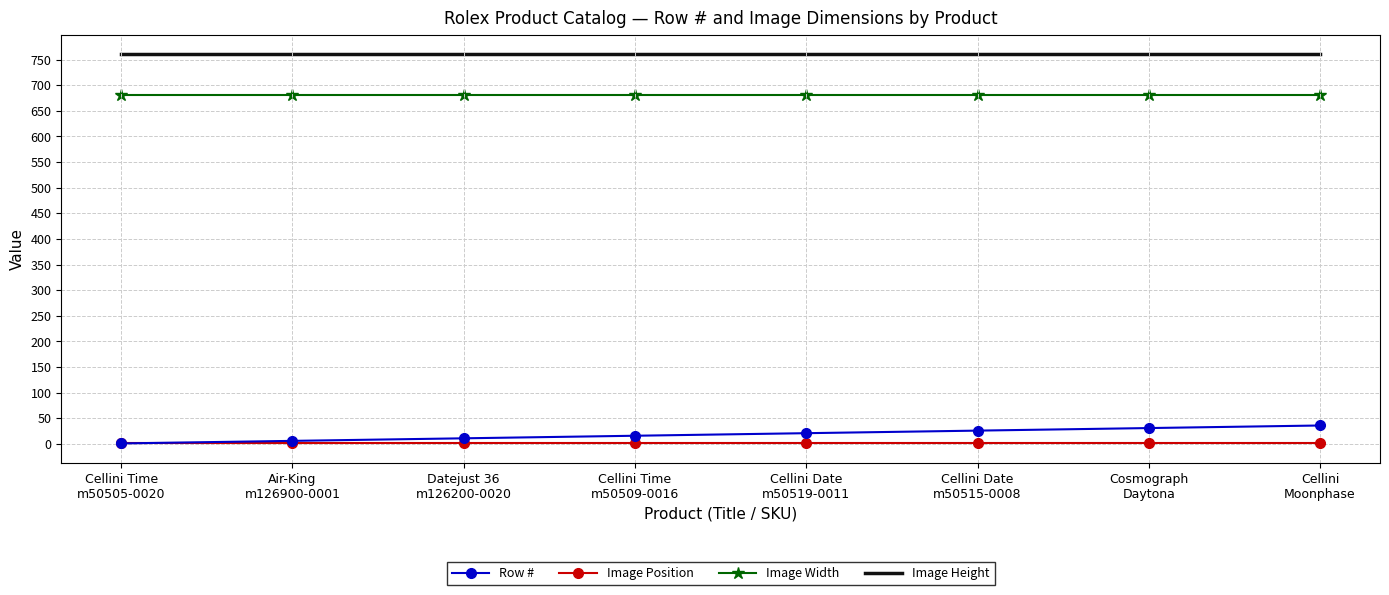

Which series has the largest total across all categories?

Image Height